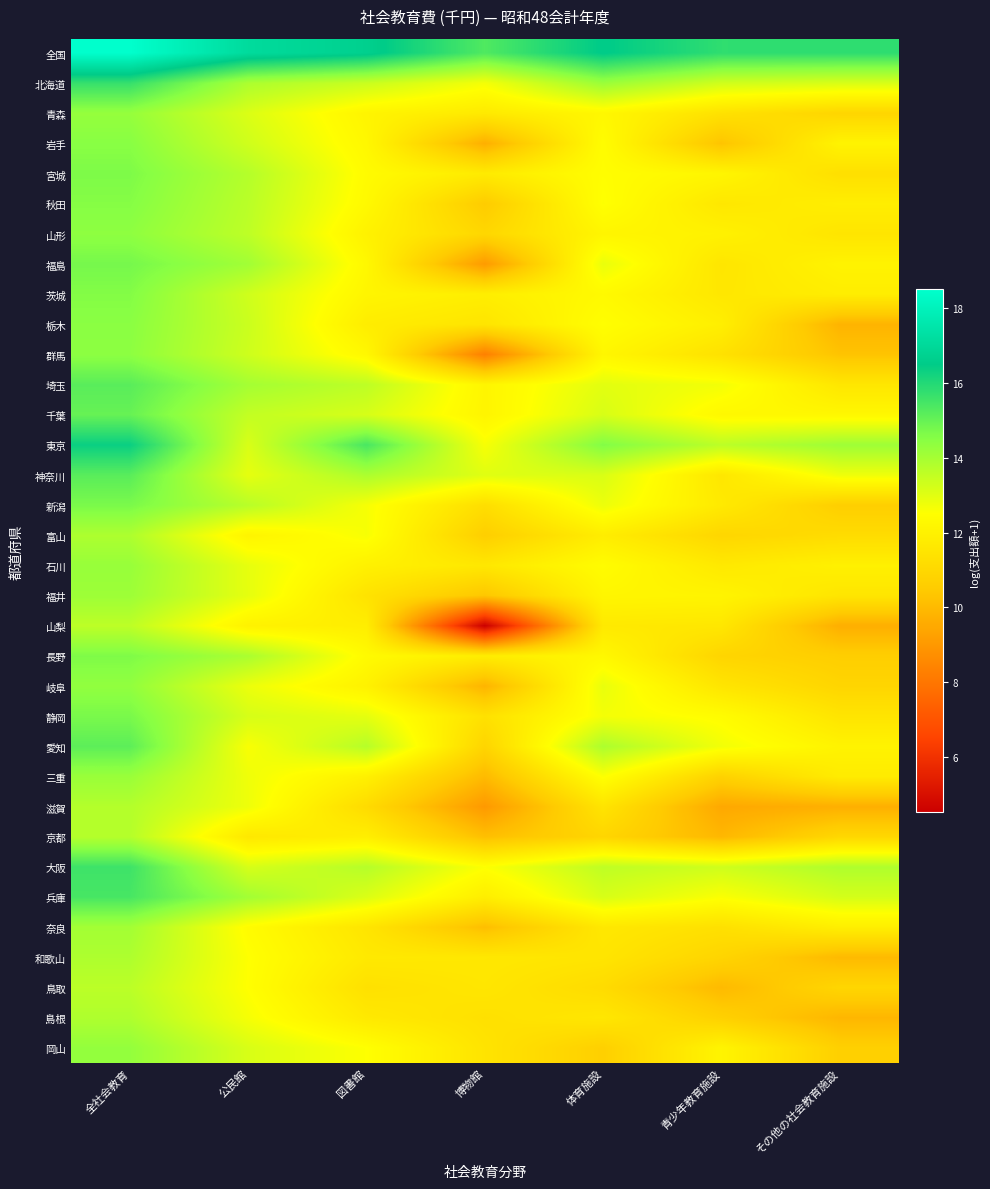

Rank the series by their maximum value, from highest to lowest.

全国, 東京, 北海道, 大阪, 兵庫, 埼玉, 神奈川, 愛知, 千葉, 福島, 静岡, 新潟, 宮城, 長野, 茨城, 秋田, 岩手, 栃木, 群馬, 山形, 岐阜, 岡山, 青森, 石川, 三重, 福井, 奈良, 富山, 和歌山, 島根, 滋賀, 京都, 鳥取, 山梨